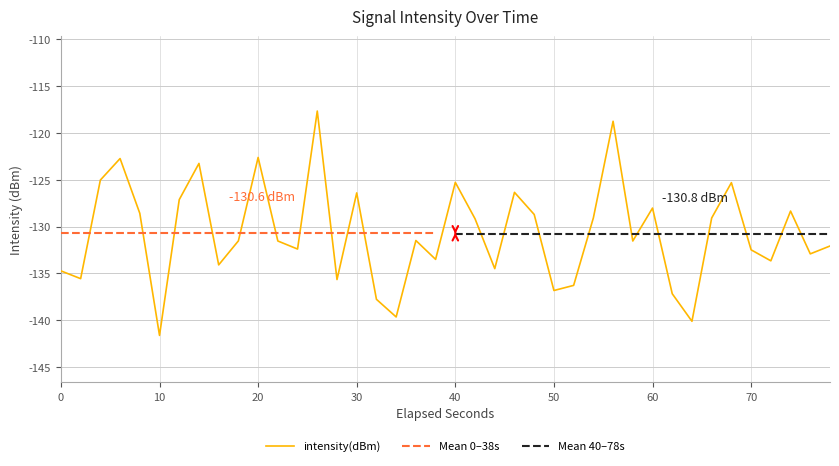

How many categories are shown in the chart?

40